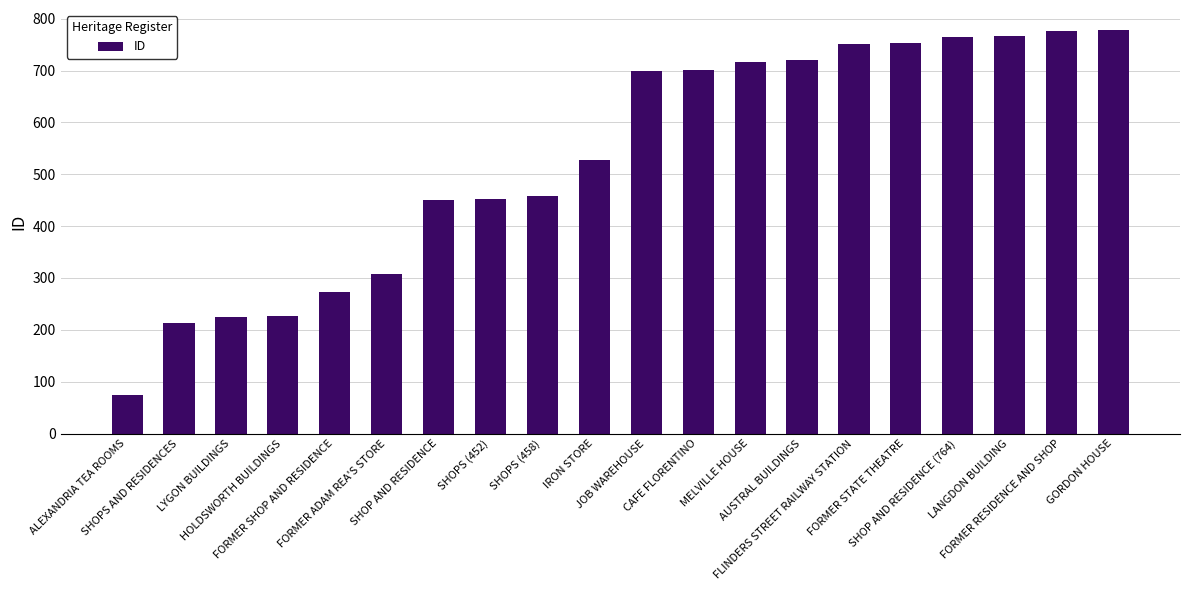

Is it true that the value at SHOPS AND RESIDENCES is 213?

True